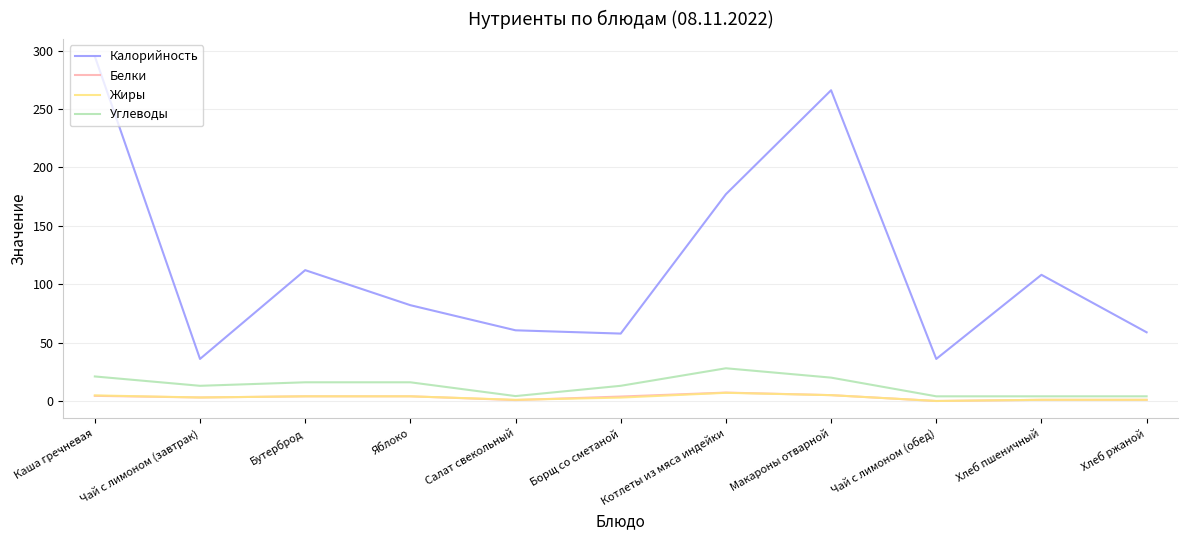

Which label corresponds to the largest value in the chart?

Каша гречневая